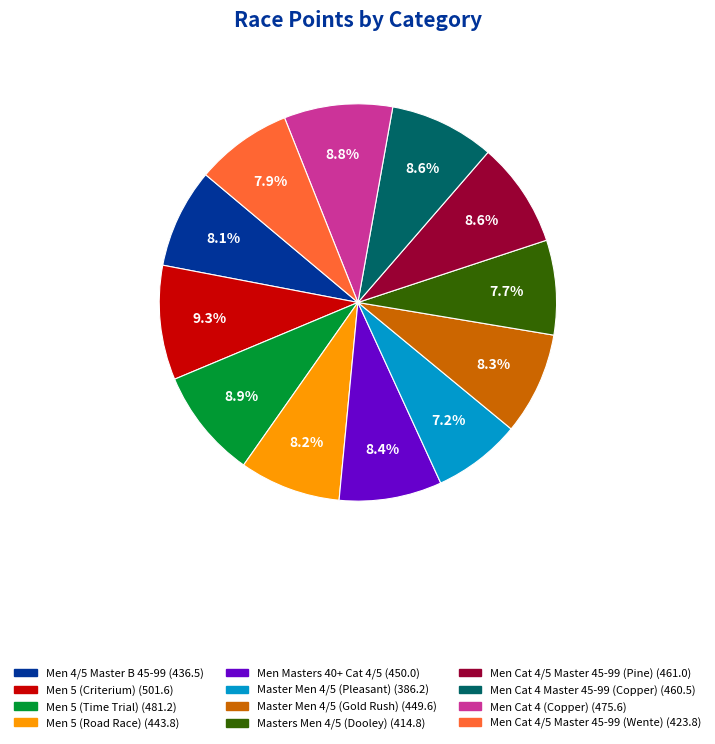

How many segments does this pie chart have?

12